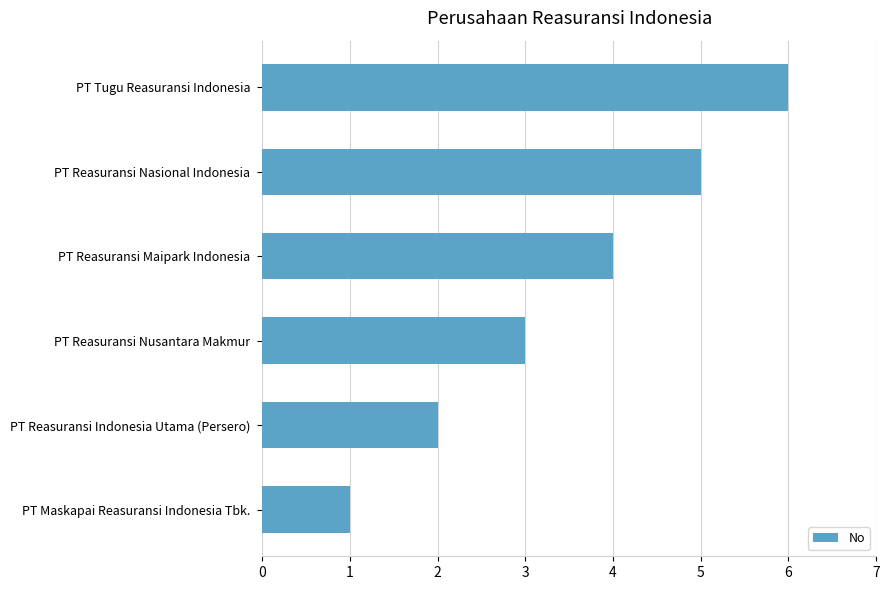

Which category has the lowest value across all series?

PT Maskapai Reasuransi Indonesia Tbk.